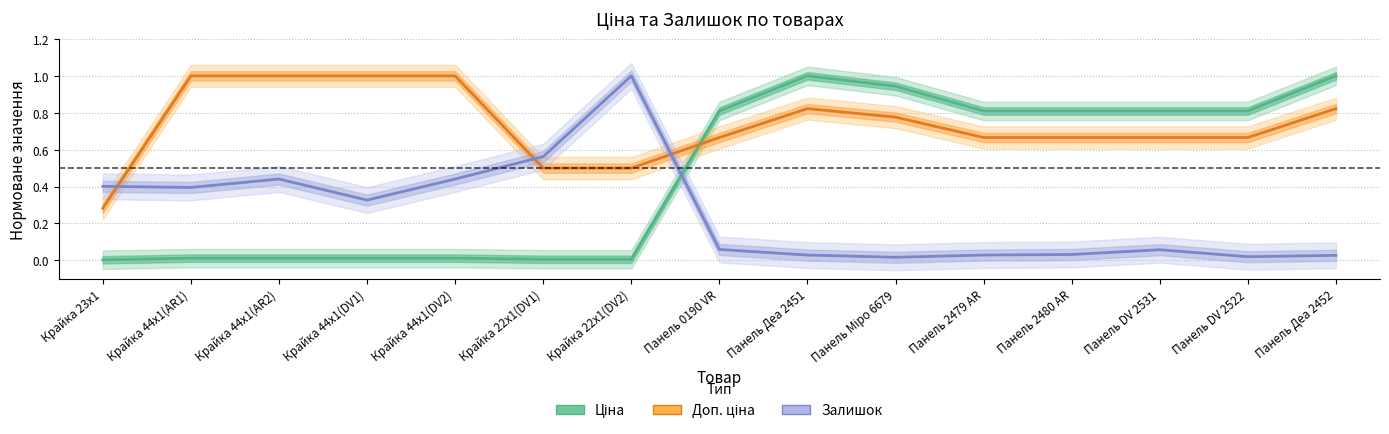

Reading right to left, list all the values displayed in this chart.

Ціна: Панель Деа 2452=1.0	Панель DV 2522=0.8	Панель DV 2531=0.8	Панель 2480 AR=0.8	Панель 2479 AR=0.8	Панель Міро 6679=0.9	Панель Деа 2451=1.0	Панель 0190 VR=0.8	Крайка 22x1(DV2)=0.0	Крайка 22x1(DV1)=0.0	Крайка 44x1(DV2)=0.0	Крайка 44x1(DV1)=0.0	Крайка 44x1(AR2)=0.0	Крайка 44x1(AR1)=0.0	Крайка 23x1=0.0
Доп. ціна: Панель Деа 2452=0.8	Панель DV 2522=0.7	Панель DV 2531=0.7	Панель 2480 AR=0.7	Панель 2479 AR=0.7	Панель Міро 6679=0.8	Панель Деа 2451=0.8	Панель 0190 VR=0.7	Крайка 22x1(DV2)=0.5	Крайка 22x1(DV1)=0.5	Крайка 44x1(DV2)=1.0	Крайка 44x1(DV1)=1.0	Крайка 44x1(AR2)=1.0	Крайка 44x1(AR1)=1.0	Крайка 23x1=0.3
Залишок: Панель Деа 2452=0.0	Панель DV 2522=0.0	Панель DV 2531=0.1	Панель 2480 AR=0.0	Панель 2479 AR=0.0	Панель Міро 6679=0.0	Панель Деа 2451=0.0	Панель 0190 VR=0.1	Крайка 22x1(DV2)=1.0	Крайка 22x1(DV1)=0.6	Крайка 44x1(DV2)=0.4	Крайка 44x1(DV1)=0.3	Крайка 44x1(AR2)=0.4	Крайка 44x1(AR1)=0.4	Крайка 23x1=0.4